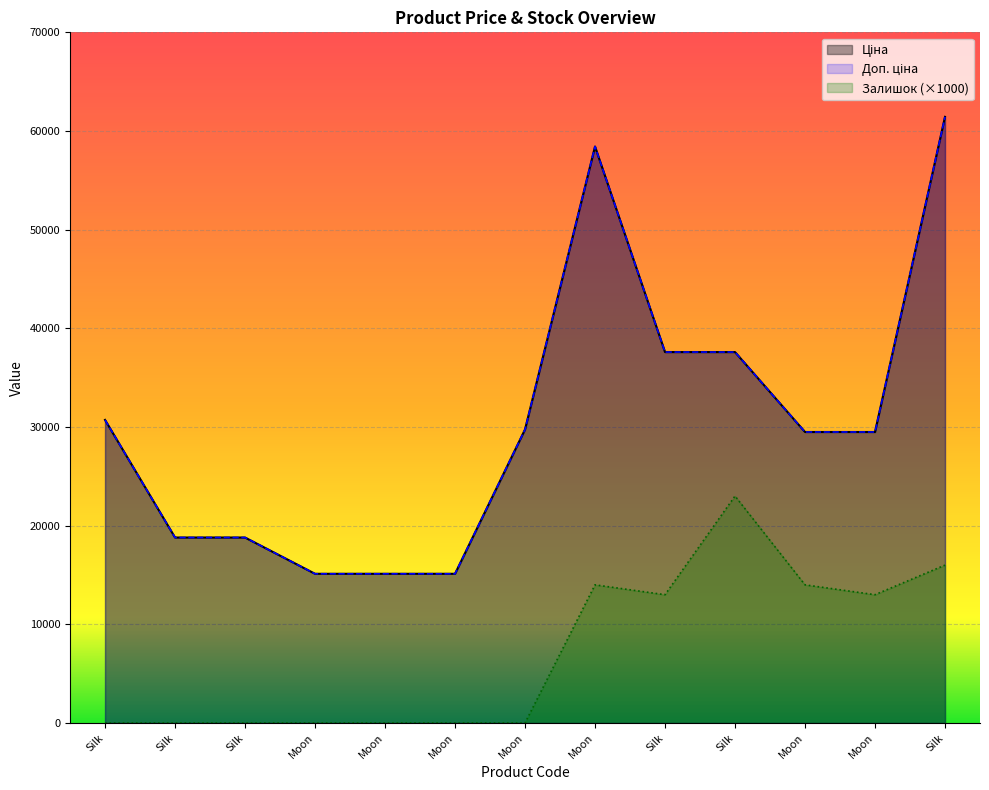

List the labels in order of Залишок value, largest first.

Silk, Silk, Moon, Moon, Silk, Moon, Silk, Silk, Silk, Moon, Moon, Moon, Moon